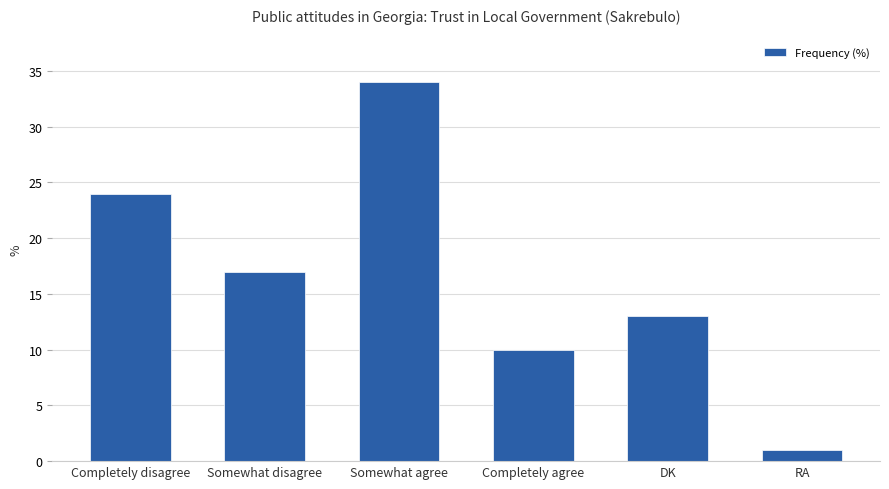

List the labels in order of value, largest first.

Somewhat agree, Completely disagree, Somewhat disagree, DK, Completely agree, RA